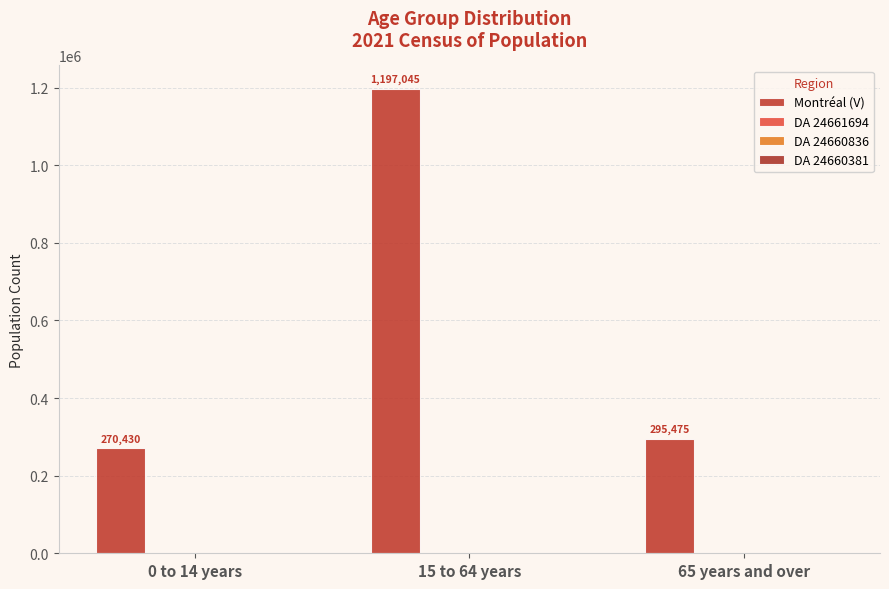

What is the value of the Montréal (V) bar at the 3rd from the left?

295475